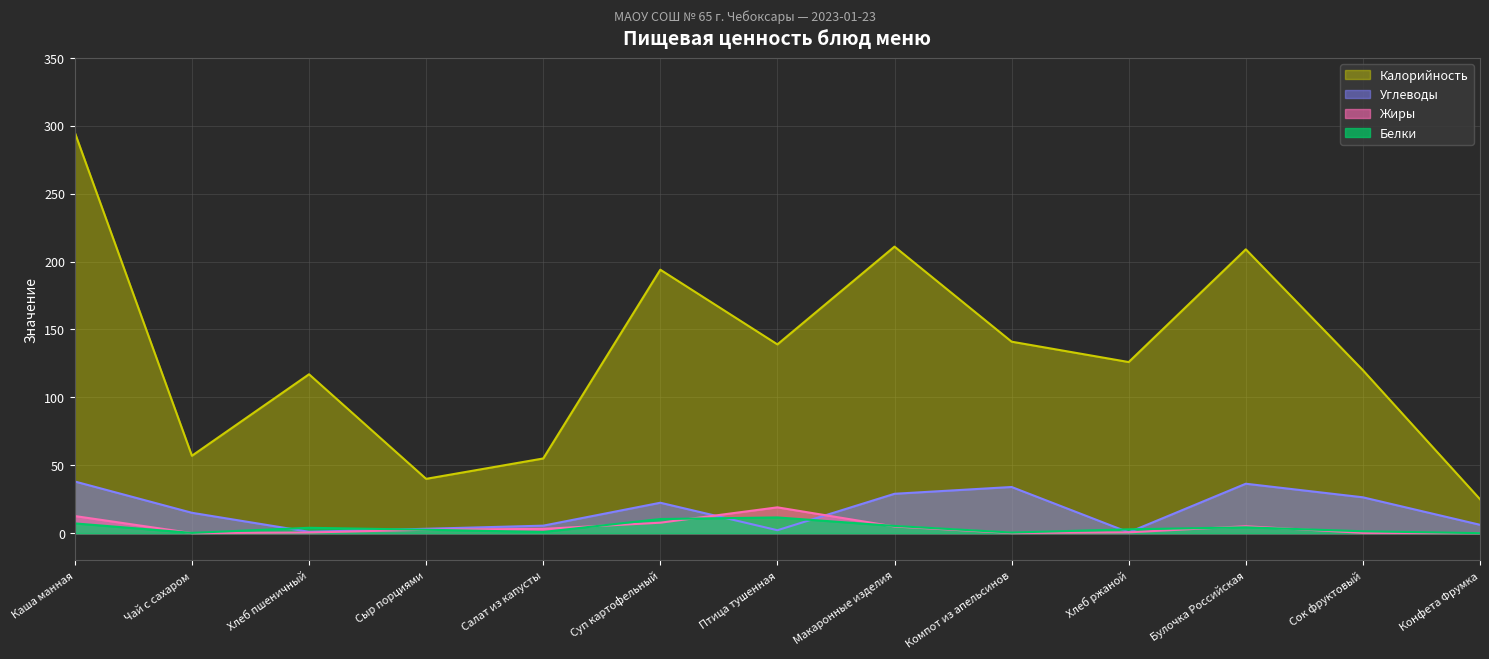

What is the value of the Углеводы point at the 4th from the left?

3.2